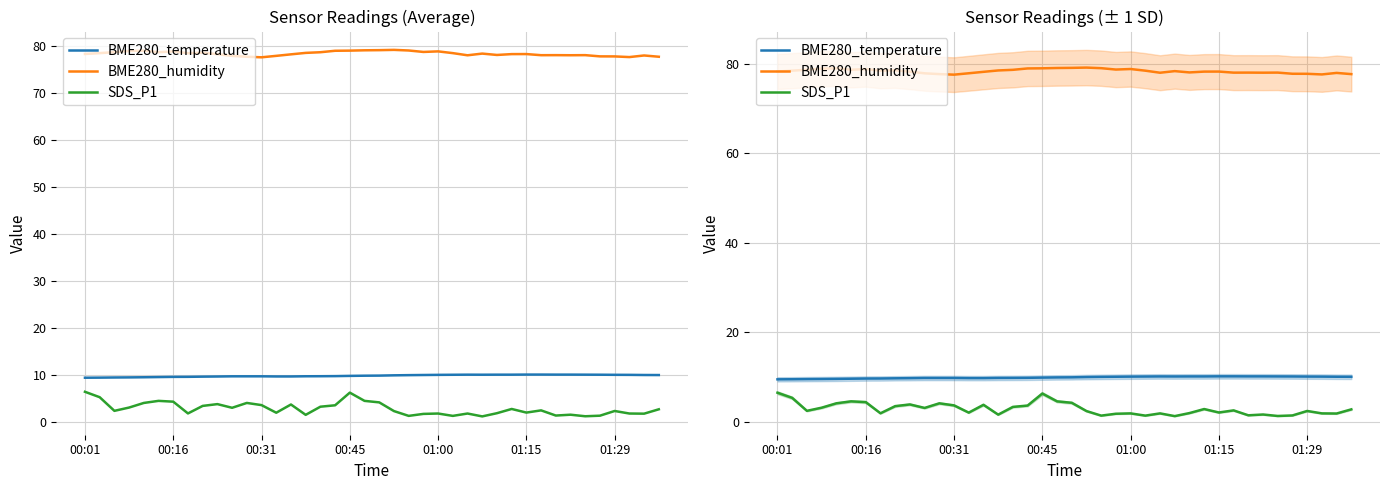

How many interior local valleys does the BME280_humidity series have?

9